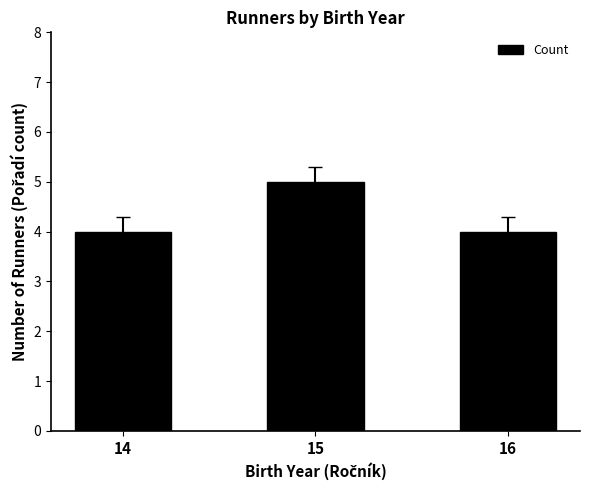

What is the maximum value shown in the chart?

5